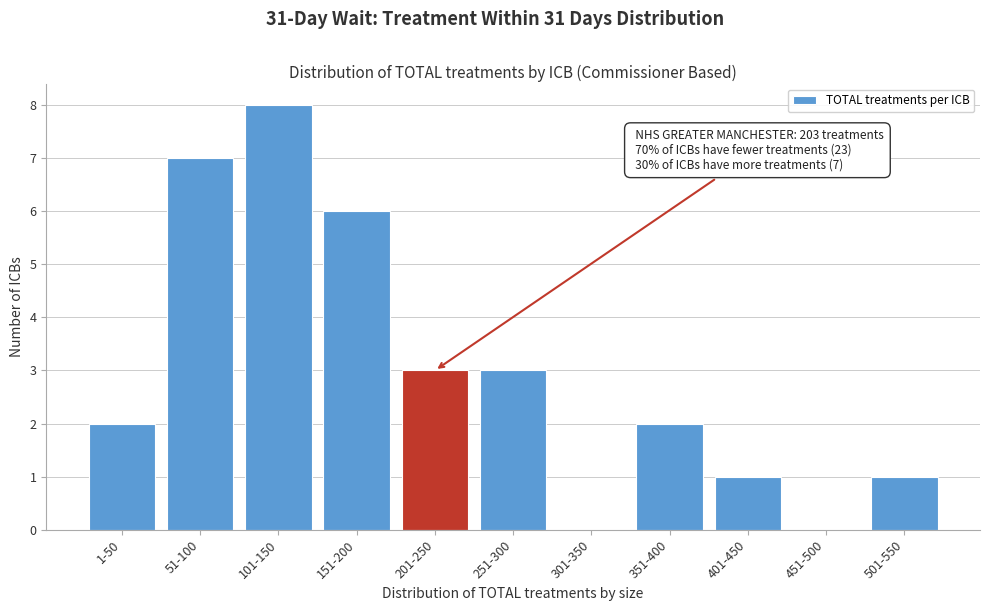

Reading right to left, list all the values displayed in this chart.

501-550=1	451-500=0	401-450=1	351-400=2	301-350=0	251-300=3	201-250=3	151-200=6	101-150=8	51-100=7	1-50=2